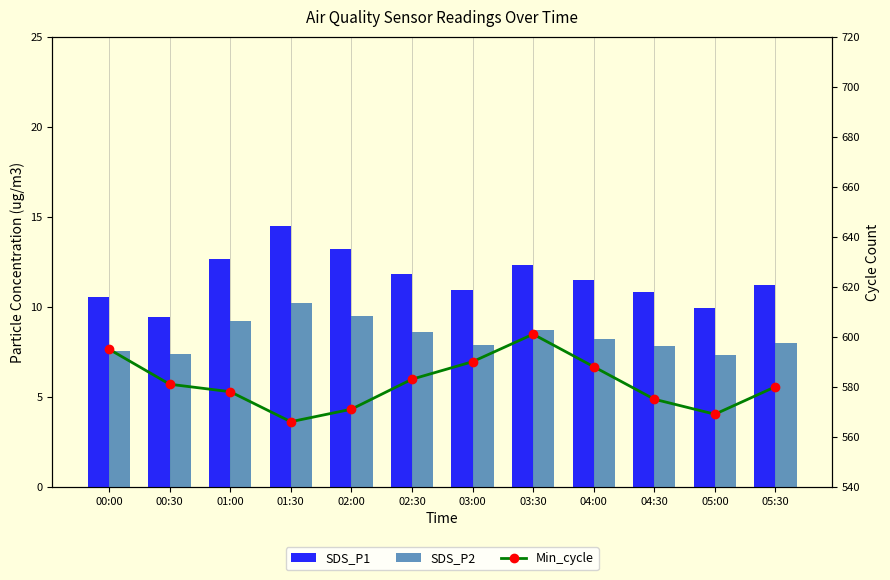

Rank the series by their maximum value, from lowest to highest.

SDS_P2, SDS_P1, Min_cycle